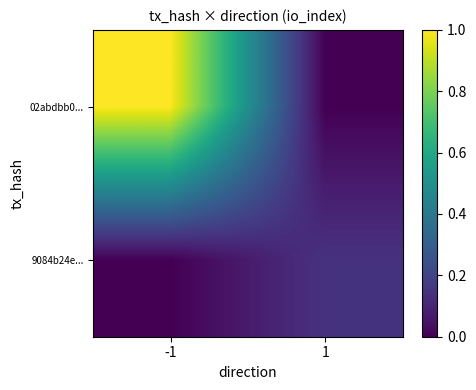

Which series changed the most between -1 and 1?

02abdbb0...